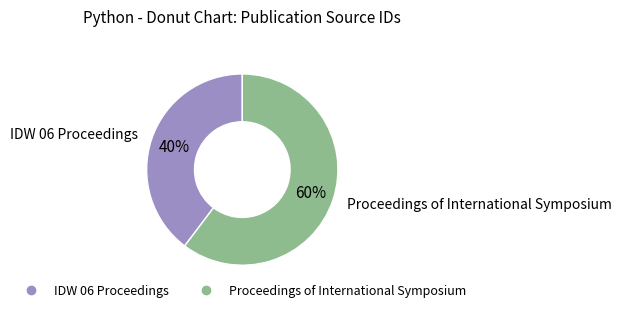

What is the ratio of the value at Proceedings of International Symposium to the value at IDW 06 Proceedings?

1.5